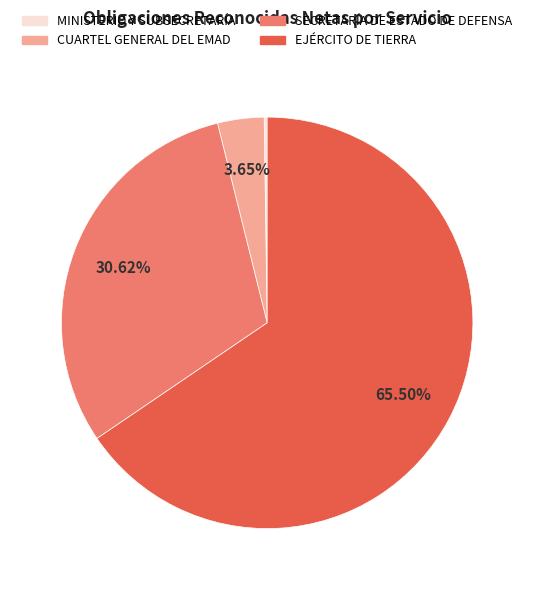

Which category has the biggest portion of the pie?

EJÉRCITO DE TIERRA